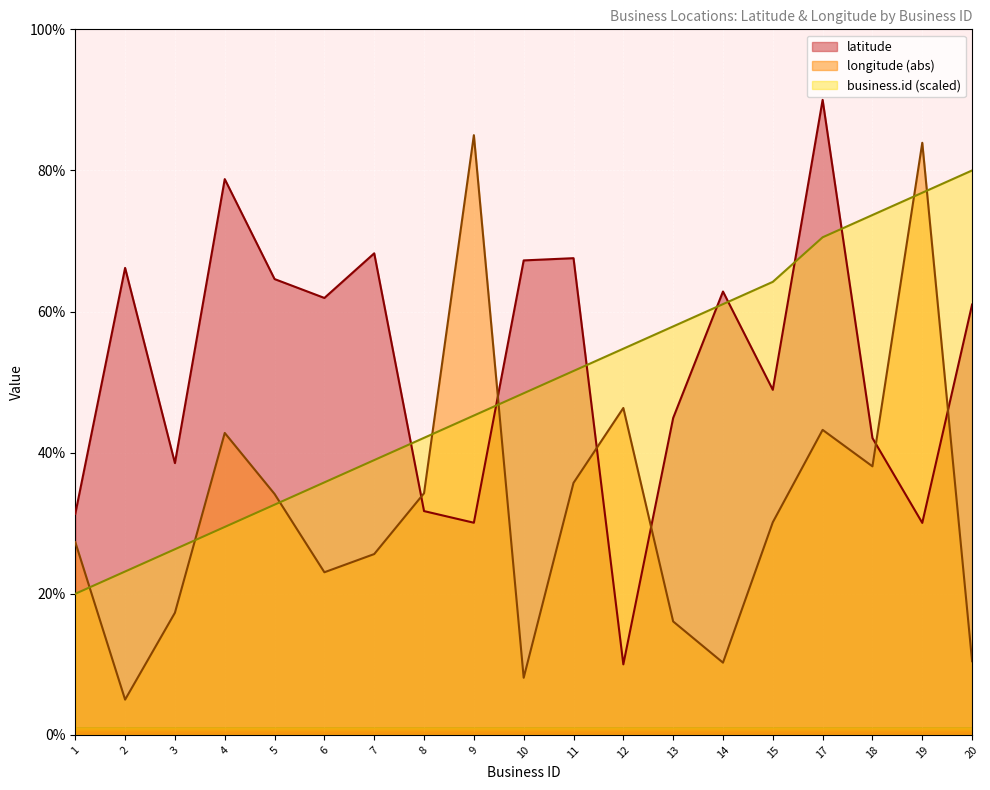

At which label does longitude first exceed 30?

4